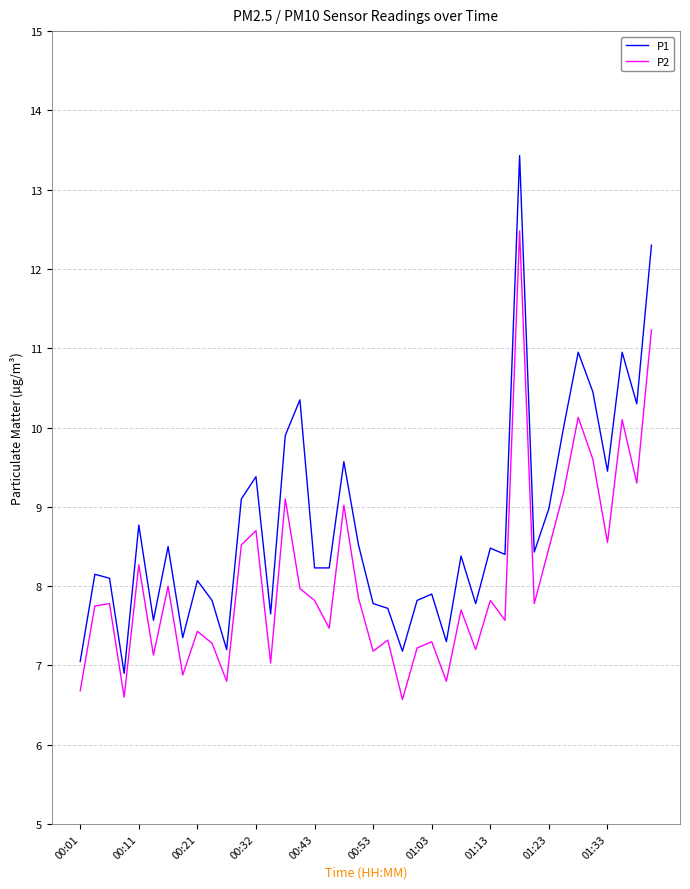

Count the number of categories in the chart.

40